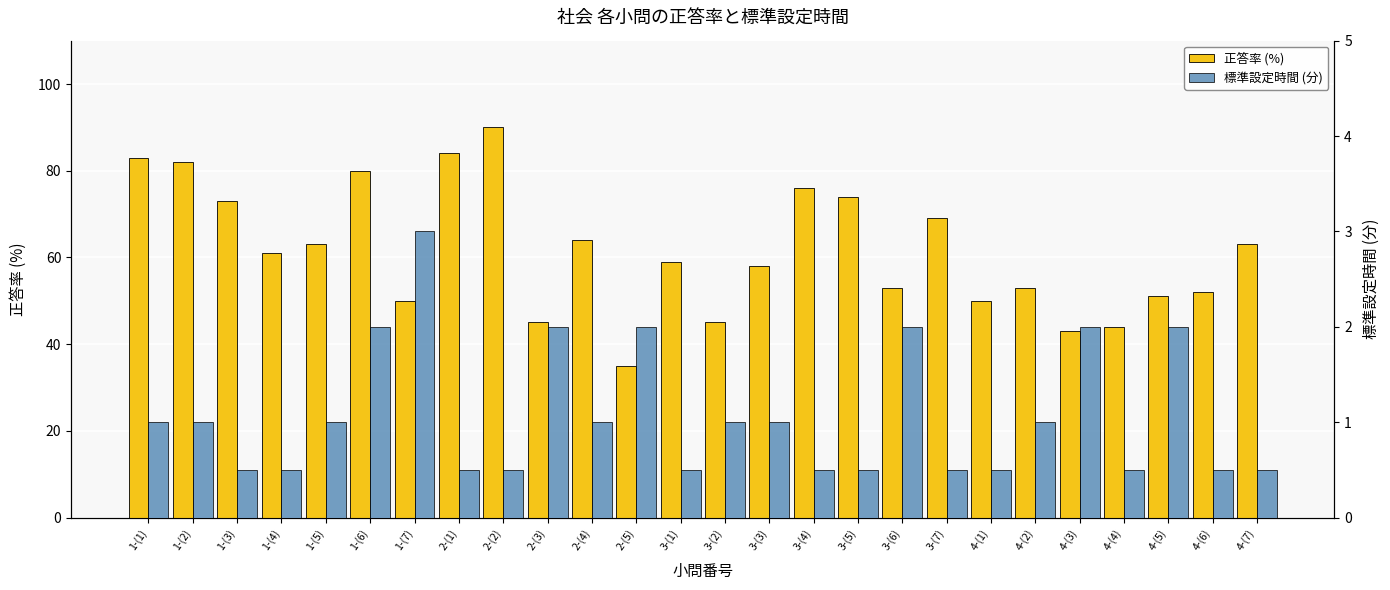

Are the bars grouped side by side (vs. stacked)?

Yes